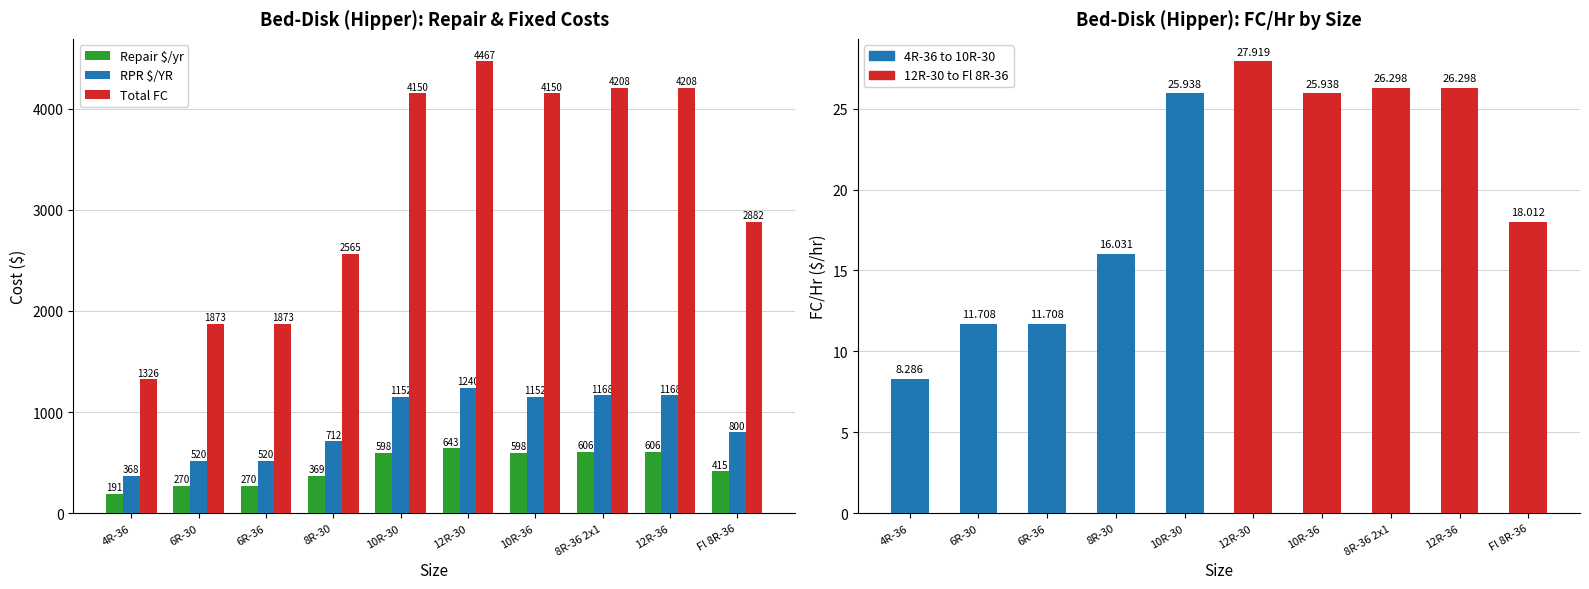

What is the value of the RPR $/YR bar at the 3rd from the left?

520.0